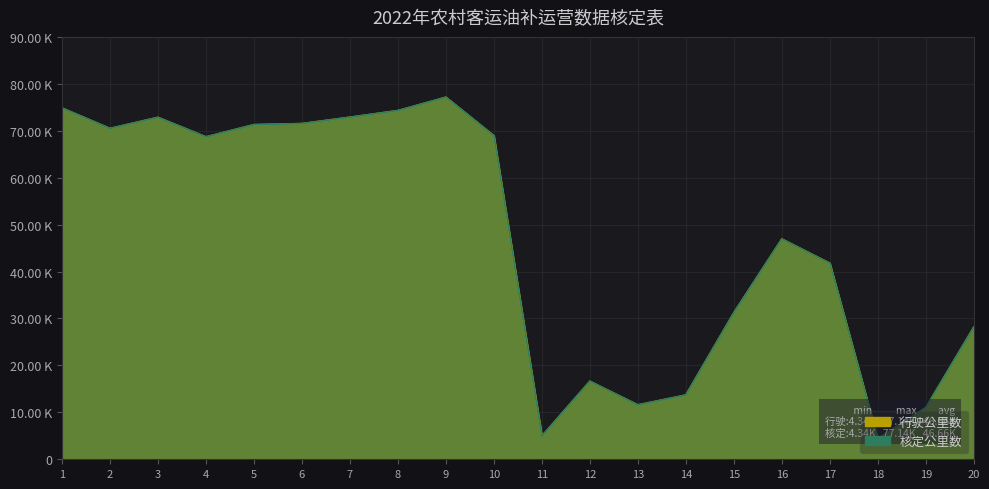

Reading left to right, list all the values displayed in this chart.

行驶公里数: 74844.6	70488.3	72851.2	68692.9	71291.3	71519.5	72881.1	74291.7	77143.0	68931.7	4925.0	16612.3	11579.7	13684.2	31224.4	46935.9	41762.6	4340.9	10980.3	28141.9
核定公里数: 74844.6	70488.3	72851.2	68692.9	71291.3	71519.5	72881.1	74291.7	77143.0	68931.7	4925.0	16612.3	11579.7	13684.2	31224.4	46935.9	41762.6	4340.9	10980.3	28141.9